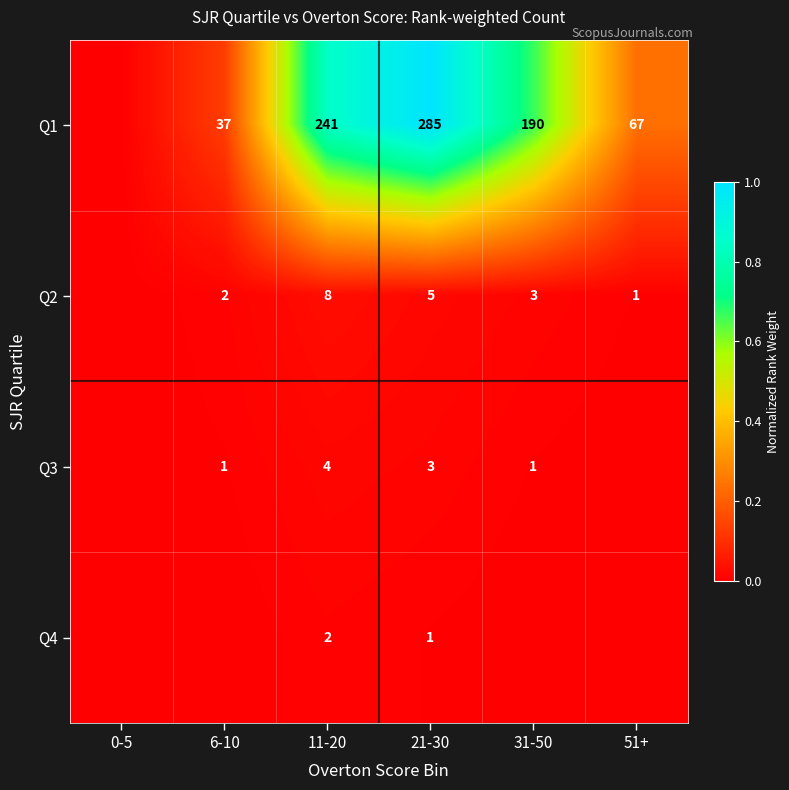

What is the difference between the Q1 values at 6-10 and 31-50?

153